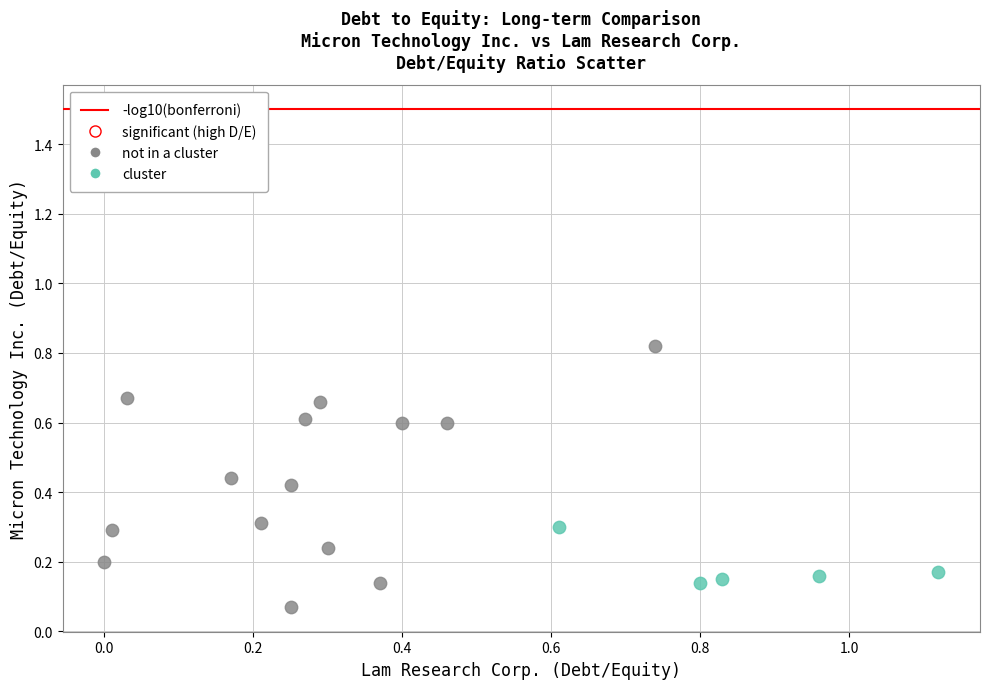

Which series has the largest Y range (max minus min)?

not in a cluster